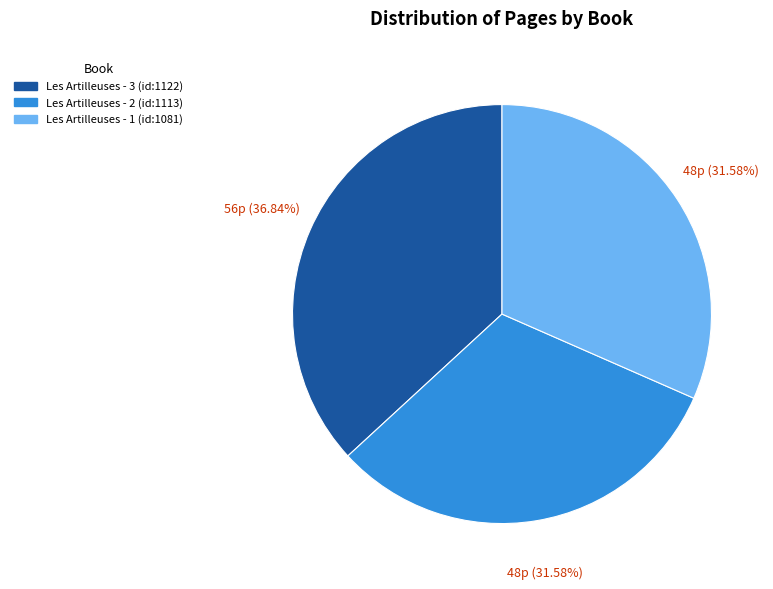

Is the sum of Les Artilleuses - 3 (id:1122) and Les Artilleuses - 1 (id:1081) greater than half?

Yes